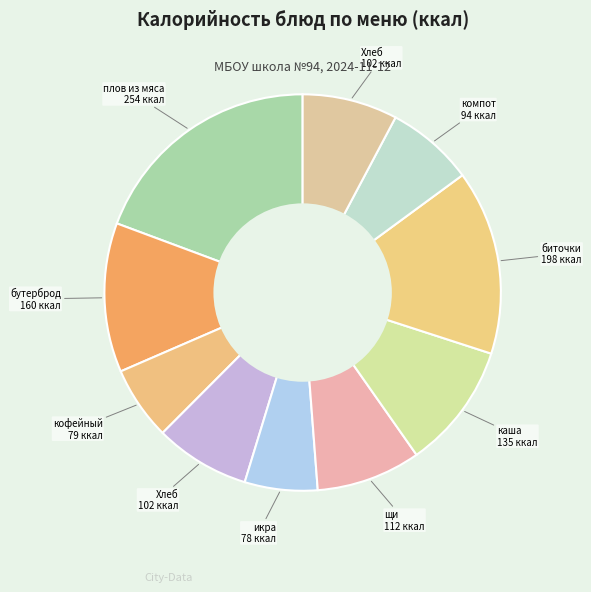

How many slices are in this pie chart?

10